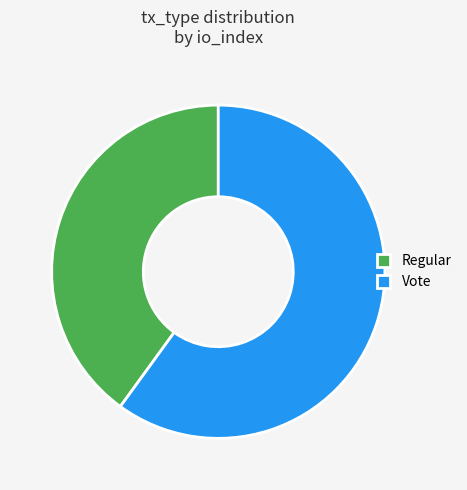

How many slices are in this pie chart?

2